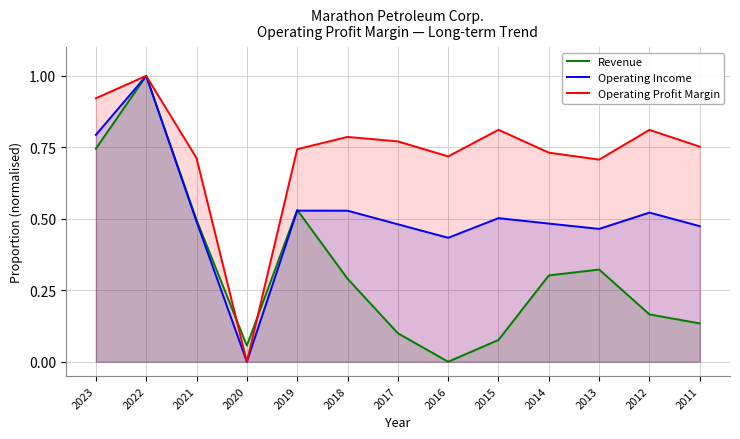

What is the difference between the Operating Income values at 2020 and 2018?

0.5